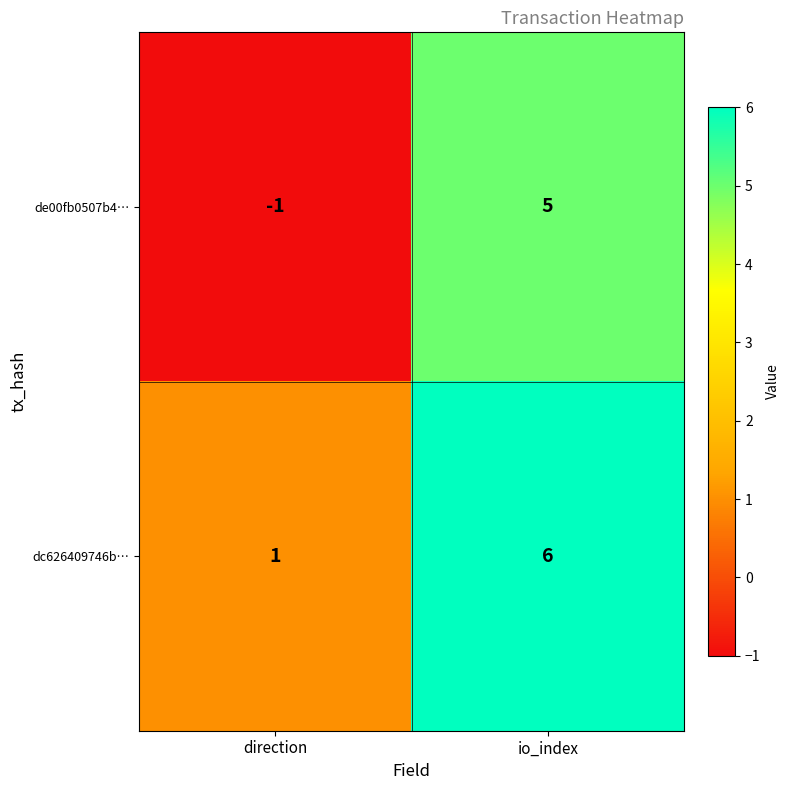

At how many categories does at least one series exceed 0?

2